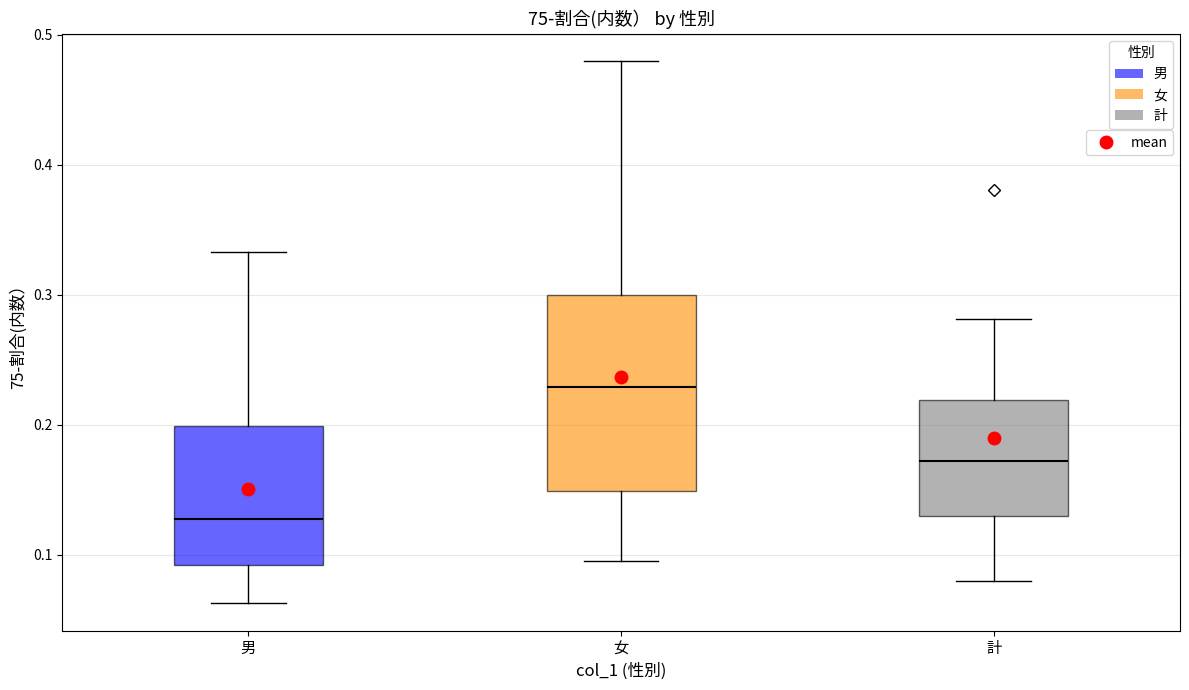

Which box's median line is the lowest?

男